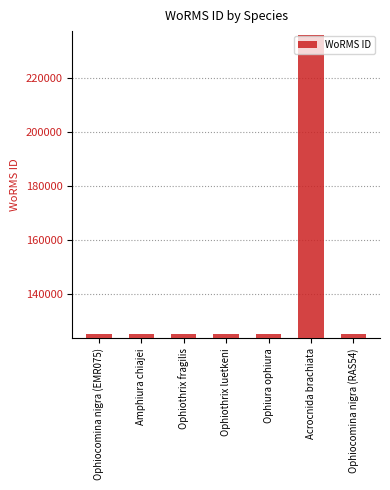

Does the chart contain any negative values?

No